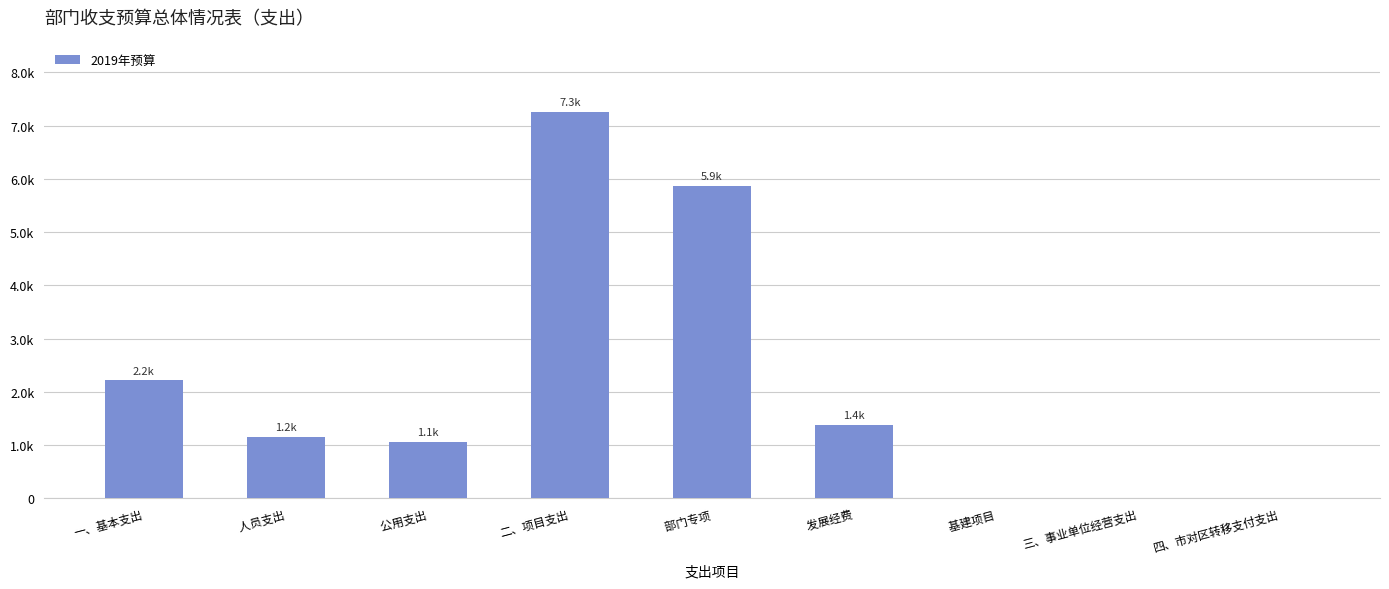

What is the maximum value shown in the chart?

7257.3